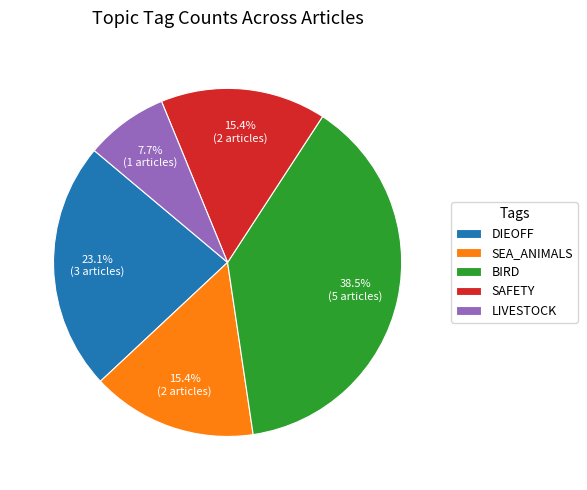

Which category has the biggest portion of the pie?

BIRD